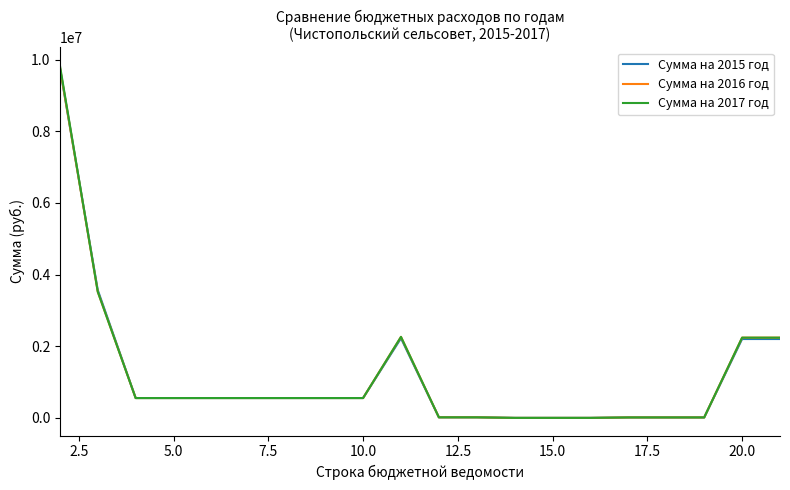

What is the sum of all Сумма на 2017 год values?

24101253